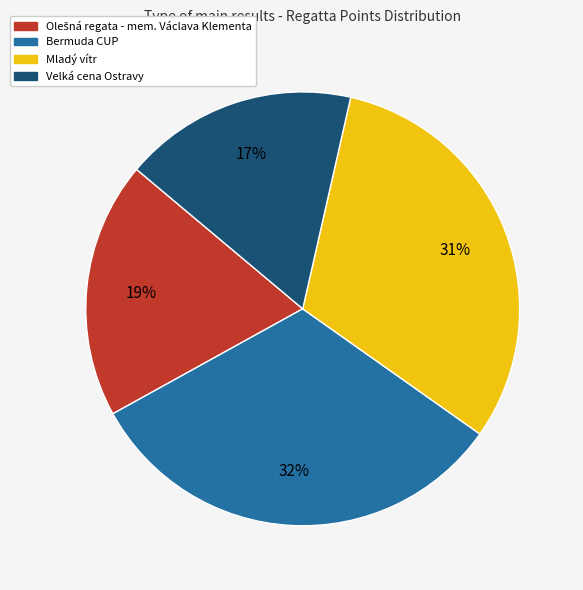

Is there a majority slice in this chart?

No